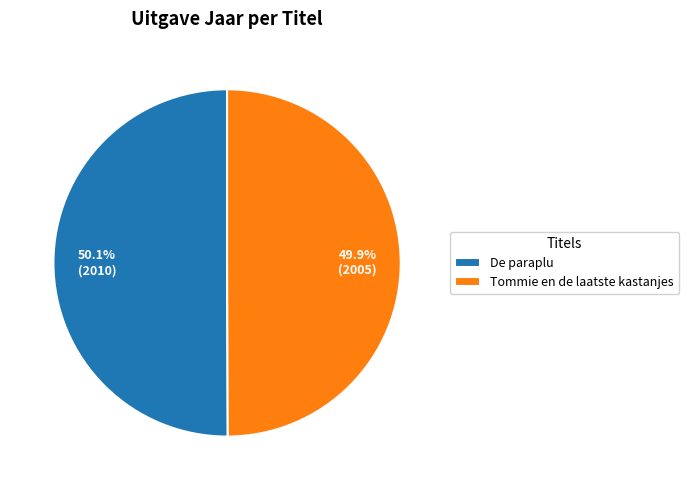

What is the total percentage of De paraplu and Tommie en de laatste kastanjes?

100.0%